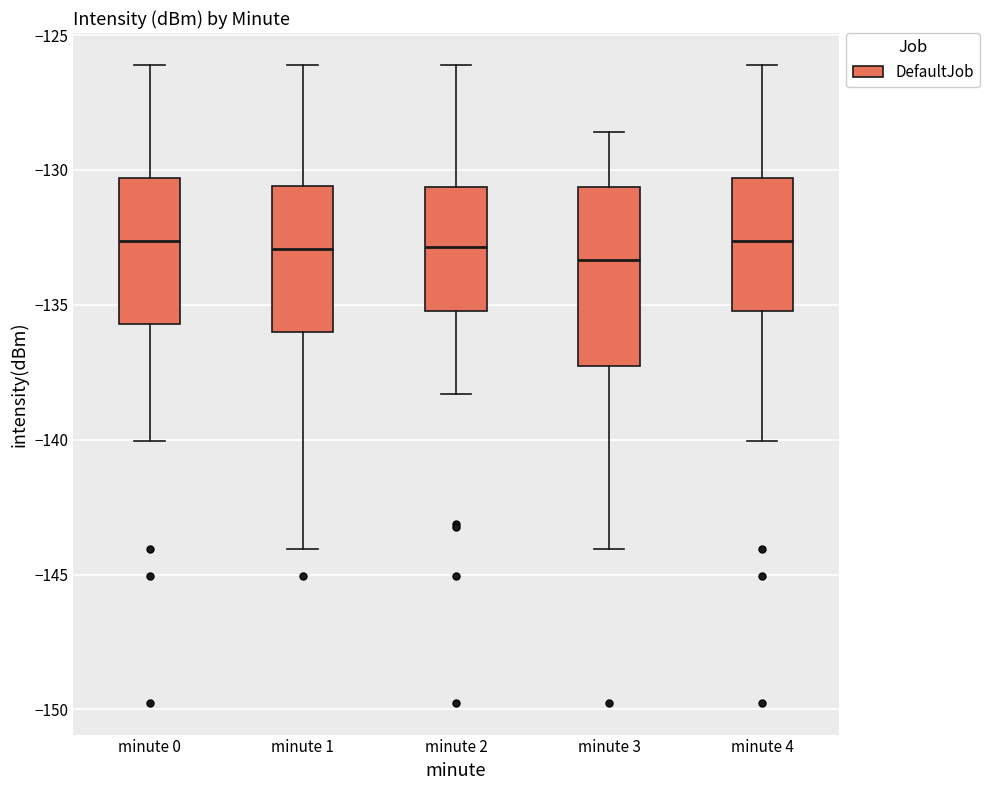

Where is the upper edge of the box for minute 3 on the y-axis? The values are not printed on the chart, so give them approximately, as read against the axis.

-130.5